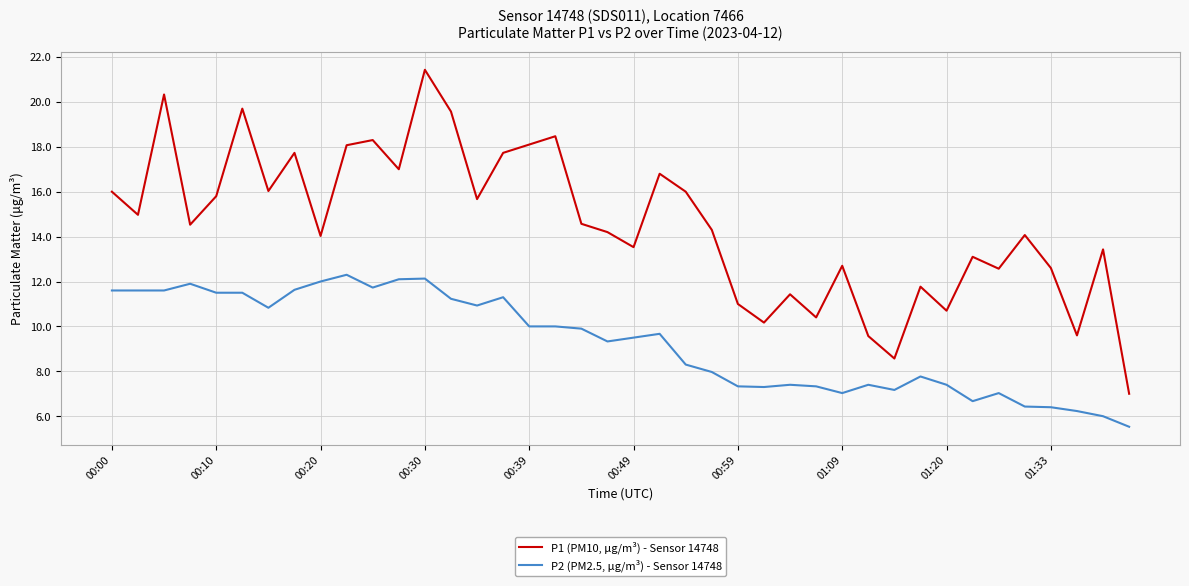

Which series has the largest total across all categories?

P1 (PM10, μg/m³) - Sensor 14748